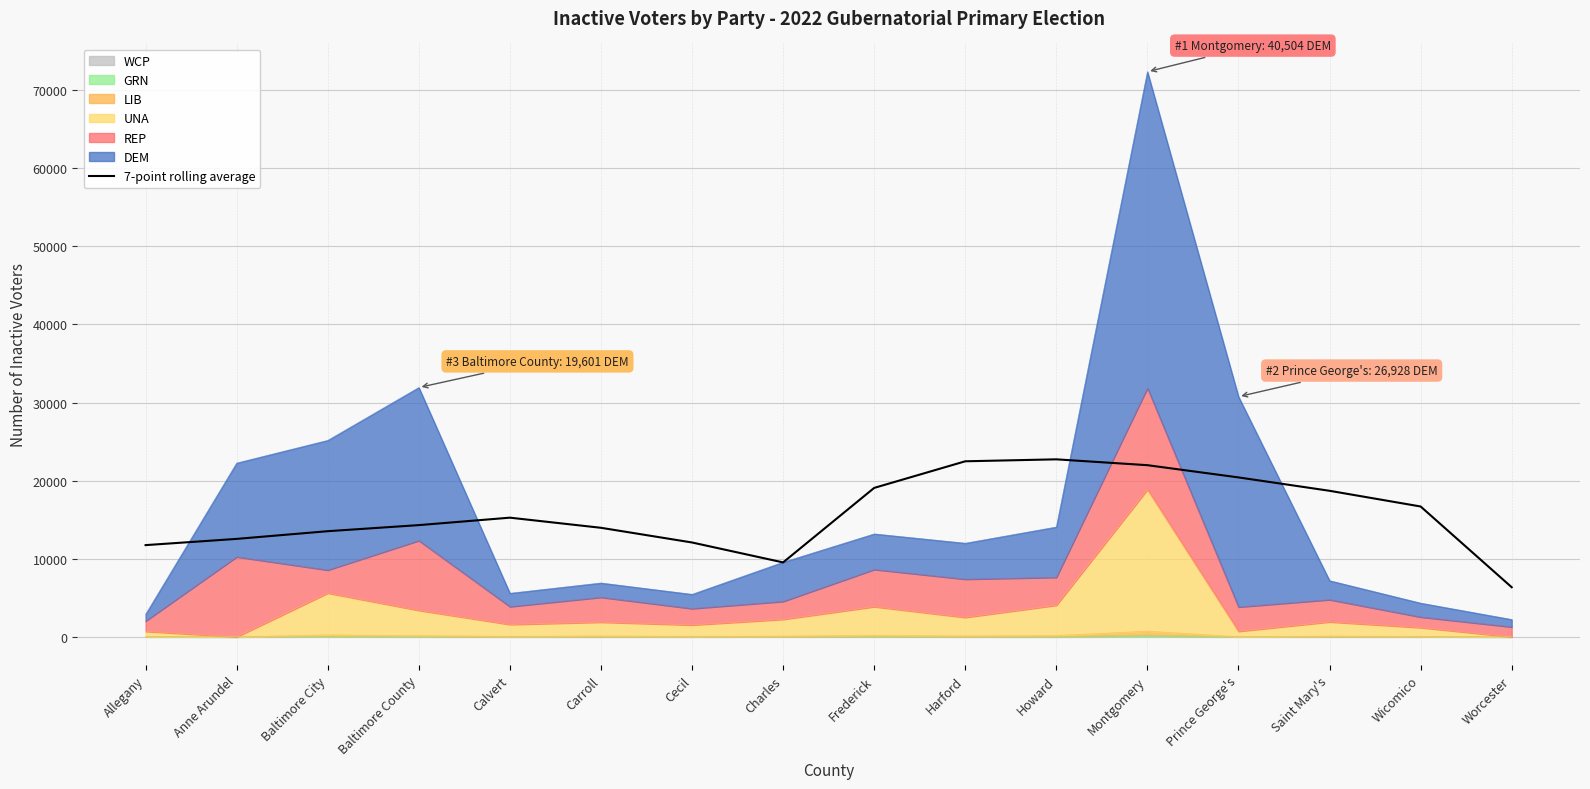

At which category does the data reach its first local valley?

Charles